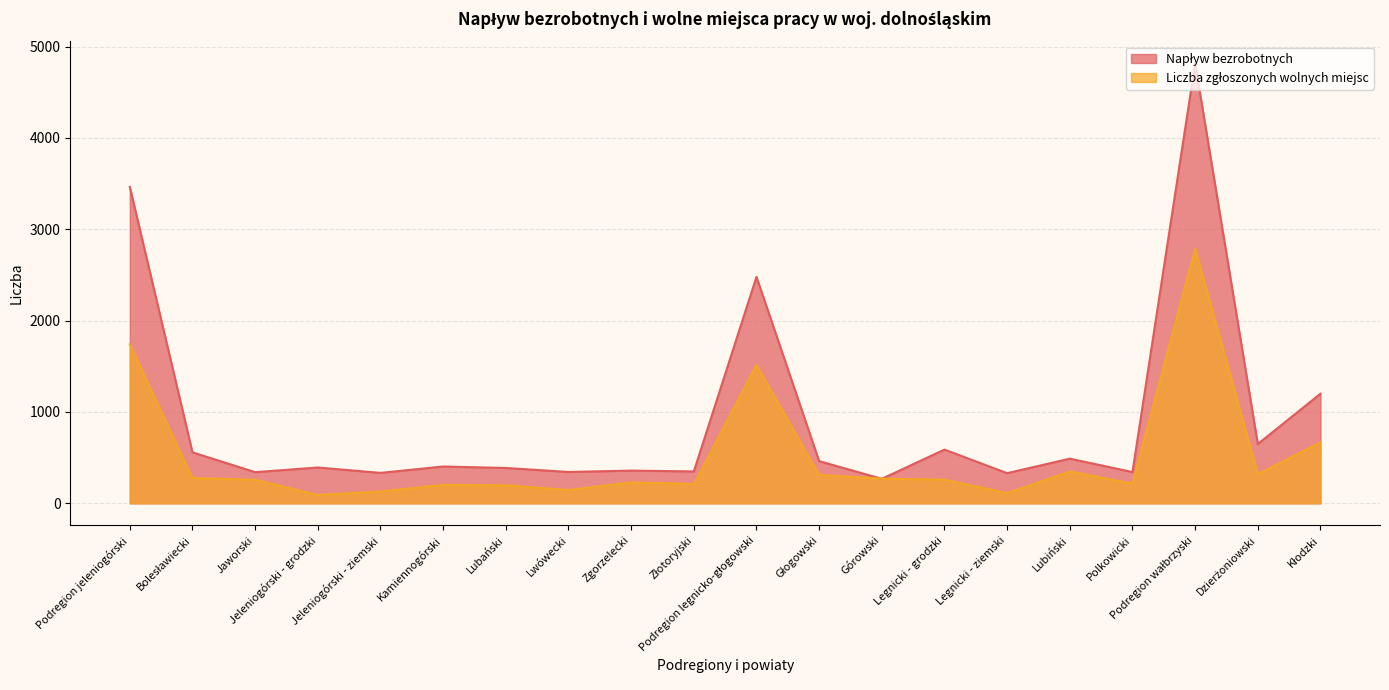

What position from the left is Jaworski?

3